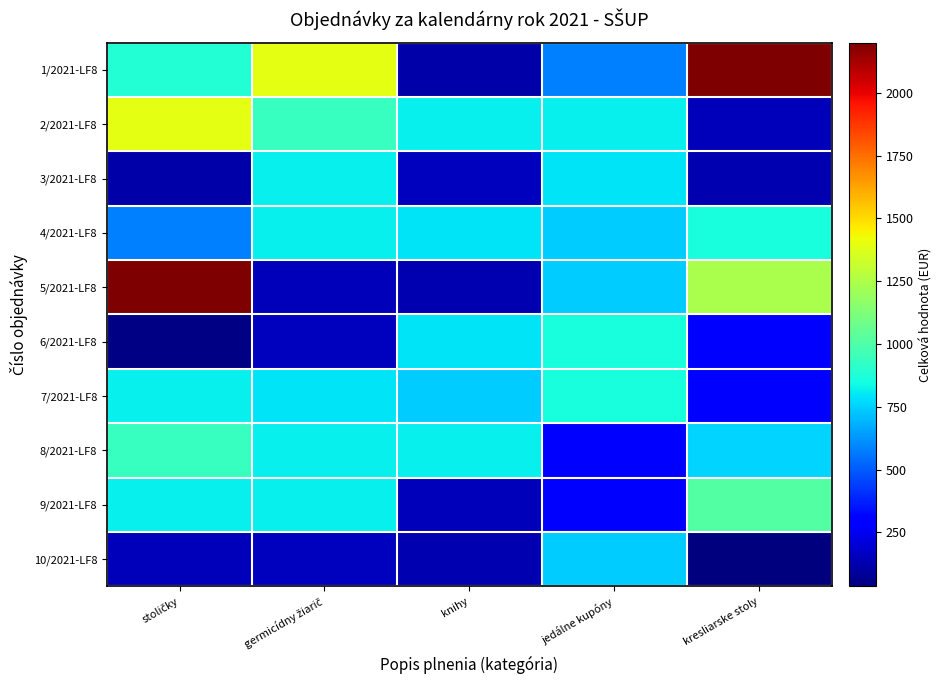

Reading left to right, what are all the values shown in this chart?

1/2021-LF8: stoličky=887.0	germicídny žiarič=1390.0	knihy=114.0	jedálne kupóny=576.0	kresliarske stoly=2199.8
2/2021-LF8: stoličky=1390.0	germicídny žiarič=938.0	knihy=820.0	jedálne kupóny=820.0	kresliarske stoly=150.0
3/2021-LF8: stoličky=114.0	germicídny žiarič=820.0	knihy=156.6	jedálne kupóny=792.0	kresliarske stoly=132.2
4/2021-LF8: stoličky=576.0	germicídny žiarič=820.0	knihy=792.0	jedálne kupóny=740.0	kresliarske stoly=860.0
5/2021-LF8: stoličky=2199.8	germicídny žiarič=150.0	knihy=132.2	jedálne kupóny=740.0	kresliarske stoly=1240.0
6/2021-LF8: stoličky=46.0	germicídny žiarič=156.6	knihy=792.0	jedálne kupóny=860.0	kresliarske stoly=276.0
7/2021-LF8: stoličky=820.0	germicídny žiarič=792.0	knihy=740.0	jedálne kupóny=860.0	kresliarske stoly=284.0
8/2021-LF8: stoličky=938.0	germicídny žiarič=820.0	knihy=820.0	jedálne kupóny=276.0	kresliarske stoly=759.0
9/2021-LF8: stoličky=820.0	germicídny žiarič=820.0	knihy=150.0	jedálne kupóny=284.0	kresliarske stoly=1012.3
10/2021-LF8: stoličky=150.0	germicídny žiarič=156.6	knihy=132.2	jedálne kupóny=740.0	kresliarske stoly=34.5